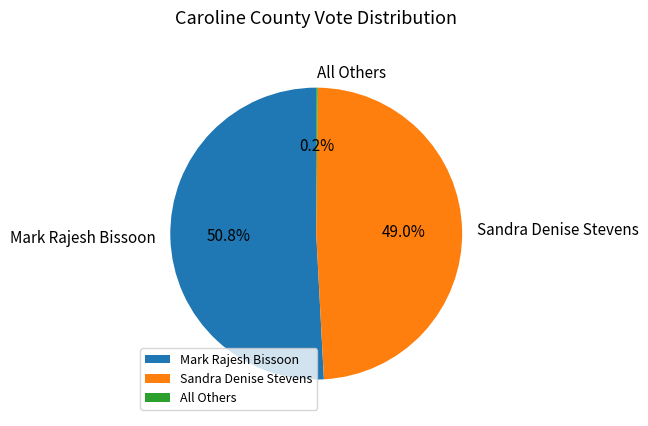

To the nearest percent, what percentage of the pie is Mark Rajesh Bissoon?

51%